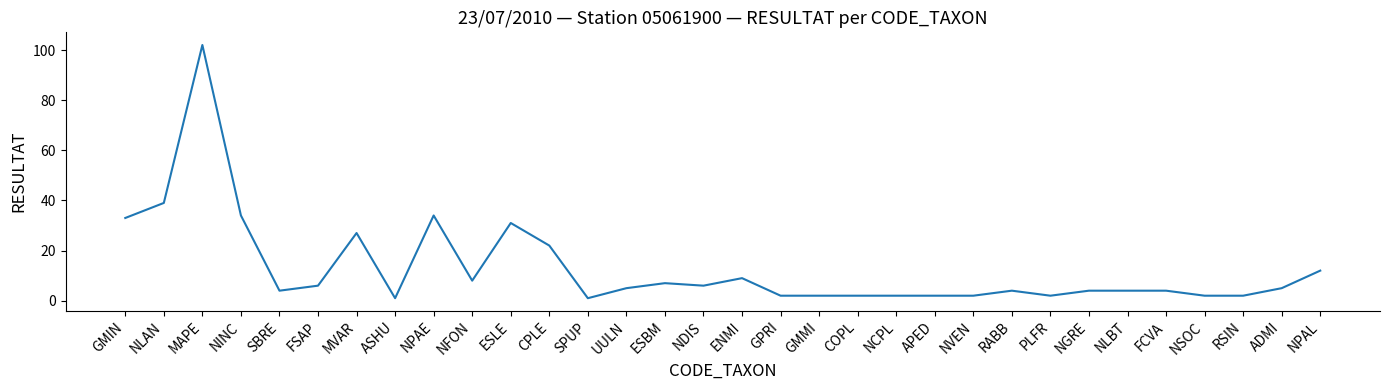

Where is the data nearest to the value 51?

NLAN